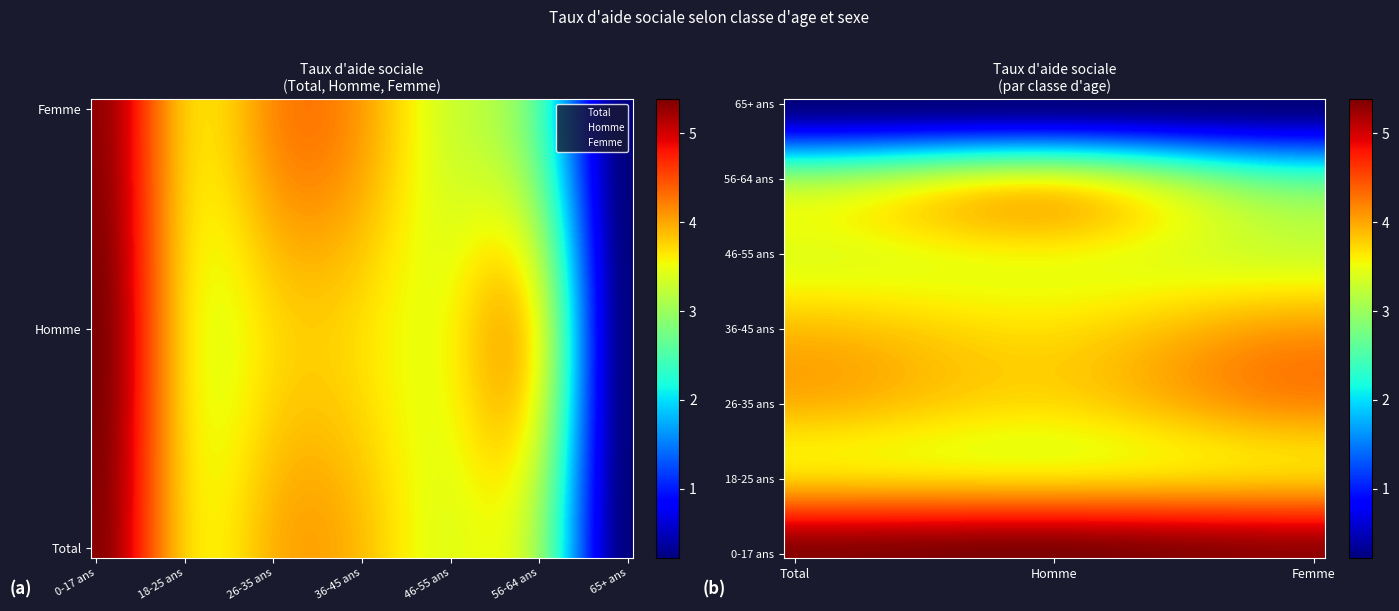

Reading right to left, list all the values displayed in this chart.

Total: 65+ ans=0.2	56-64 ans=2.9	46-55 ans=3.5	36-45 ans=3.9	26-35 ans=3.9	18-25 ans=3.8	0-17 ans=5.3
Homme: 65+ ans=0.2	56-64 ans=3.4	46-55 ans=3.6	36-45 ans=3.7	26-35 ans=3.7	18-25 ans=3.7	0-17 ans=5.4
Femme: 65+ ans=0.2	56-64 ans=2.5	46-55 ans=3.3	36-45 ans=4.0	26-35 ans=4.1	18-25 ans=3.8	0-17 ans=5.3